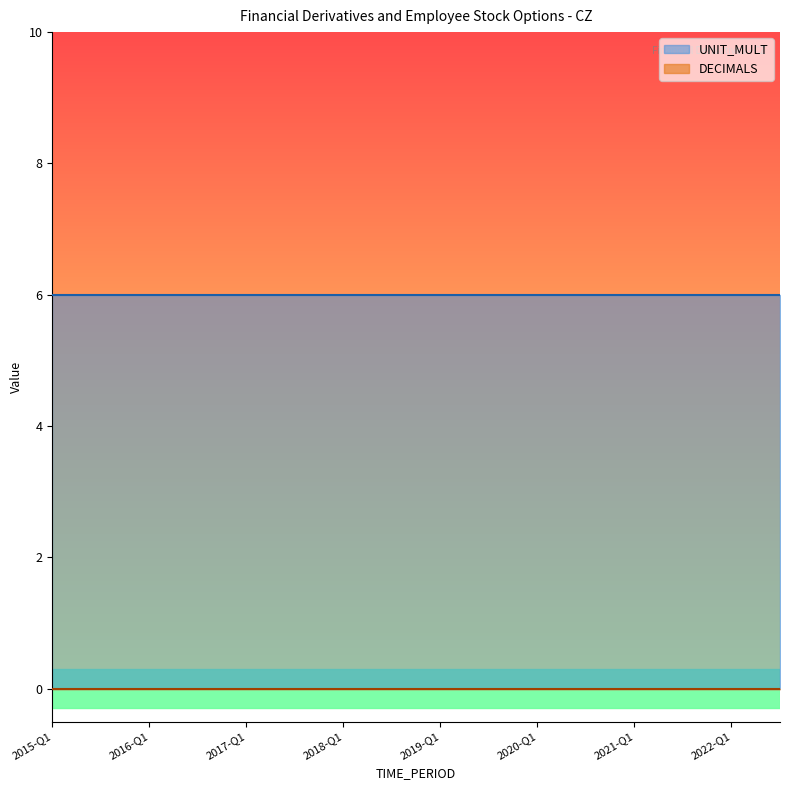

Which category has the highest value in the UNIT_MULT series?

2015-Q1